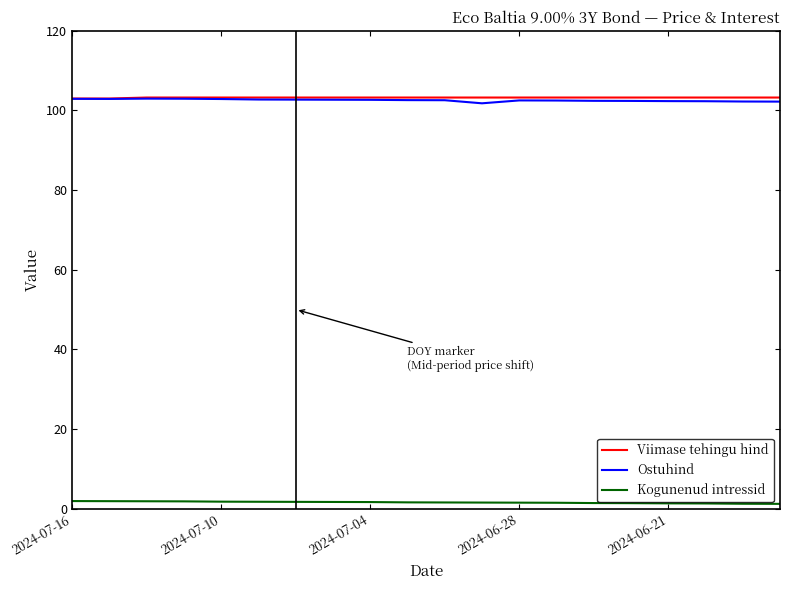

Which series has the widest spread of values?

Ostuhind